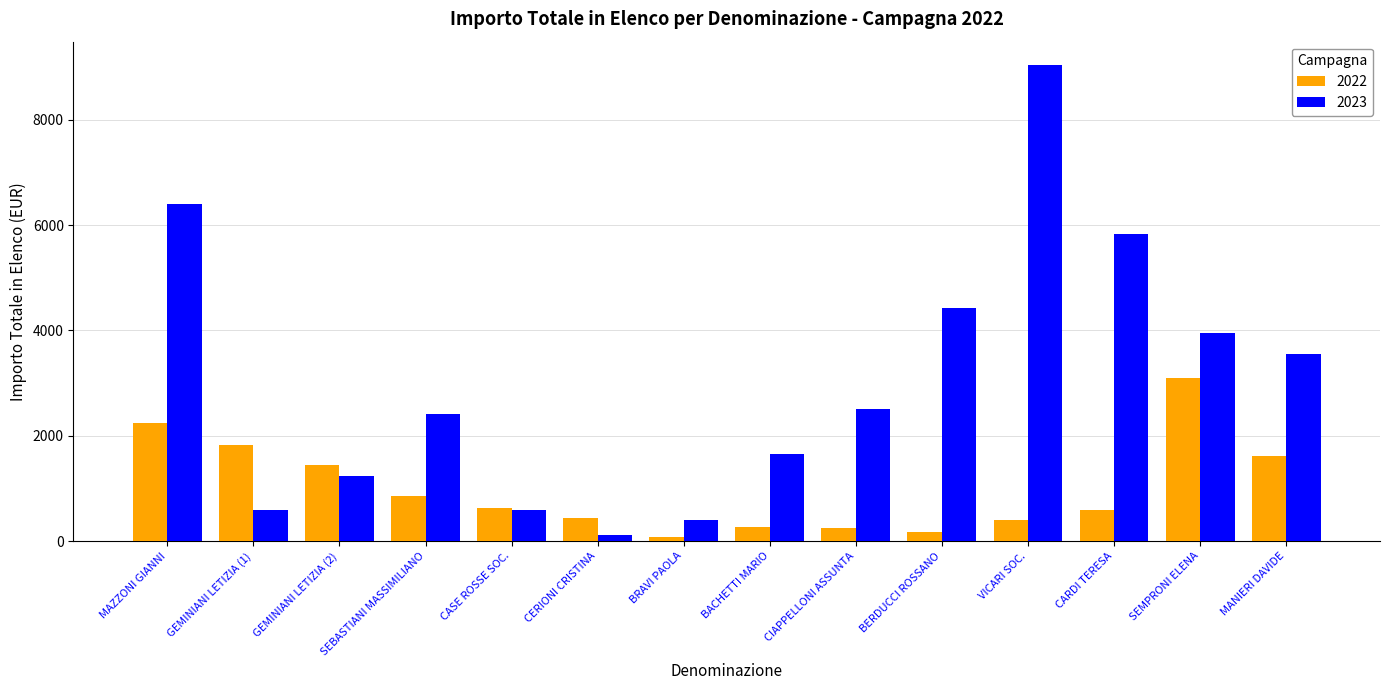

Which category has the lowest value in the 2022 series?

BRAVI PAOLA